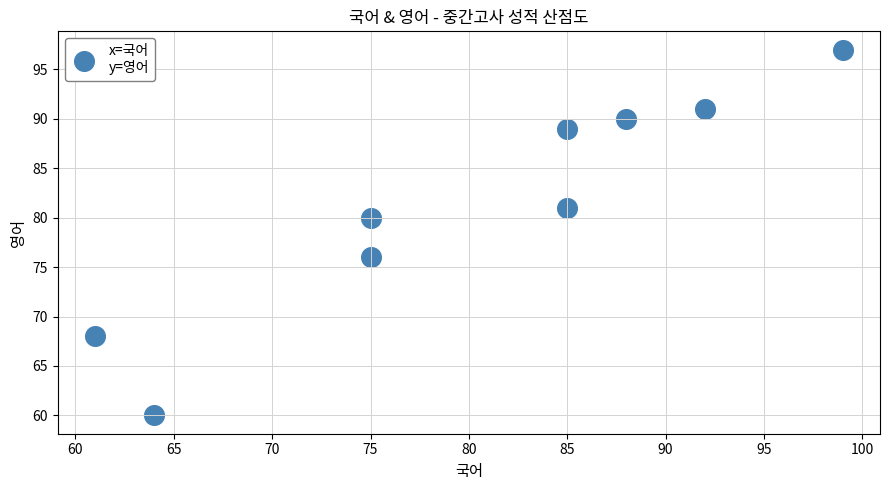

What is the average X value?

80